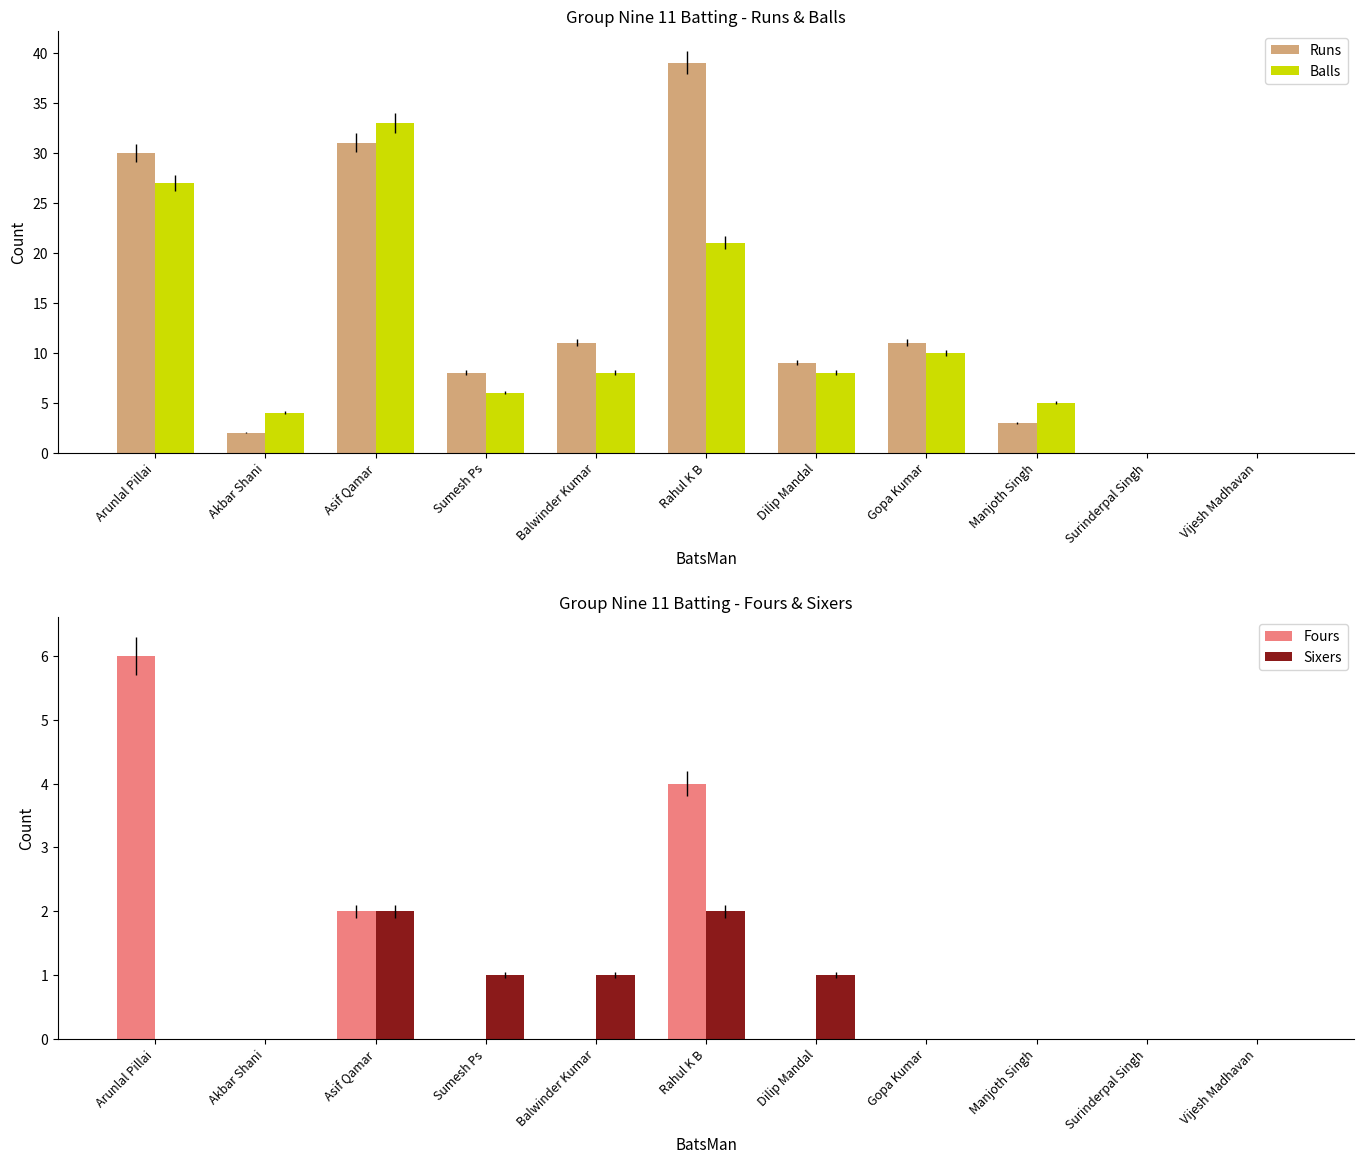

What is the difference between the Balls values at Surinderpal Singh and Arunlal Pillai?

27